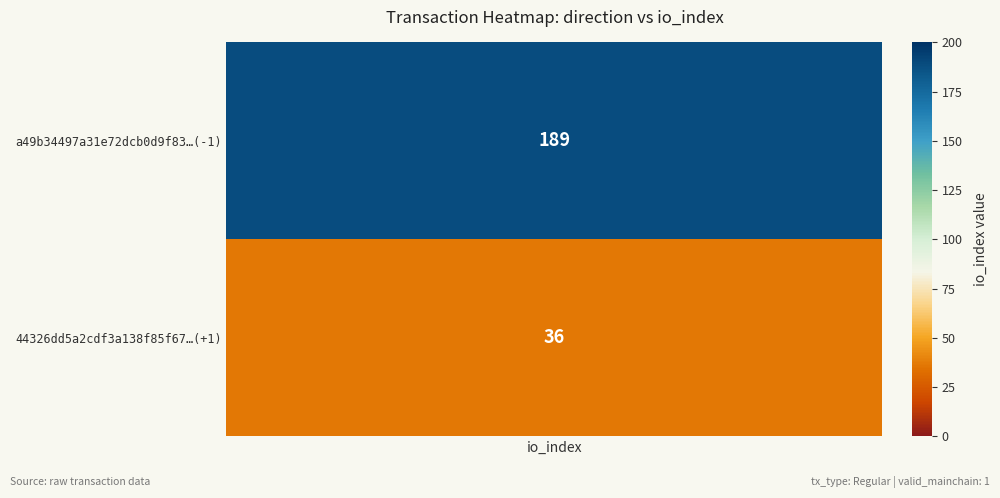

Which series has the largest total across all categories?

a49b34497a31e72dcb0d9f83428341aaa9e93b4